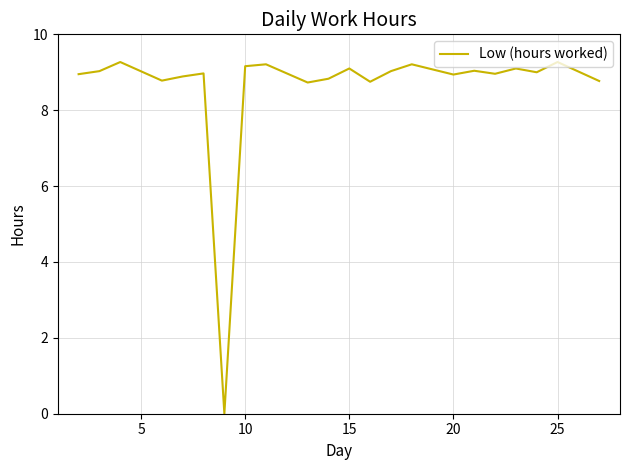

What is the difference between the maximum and minimum values?

9.3